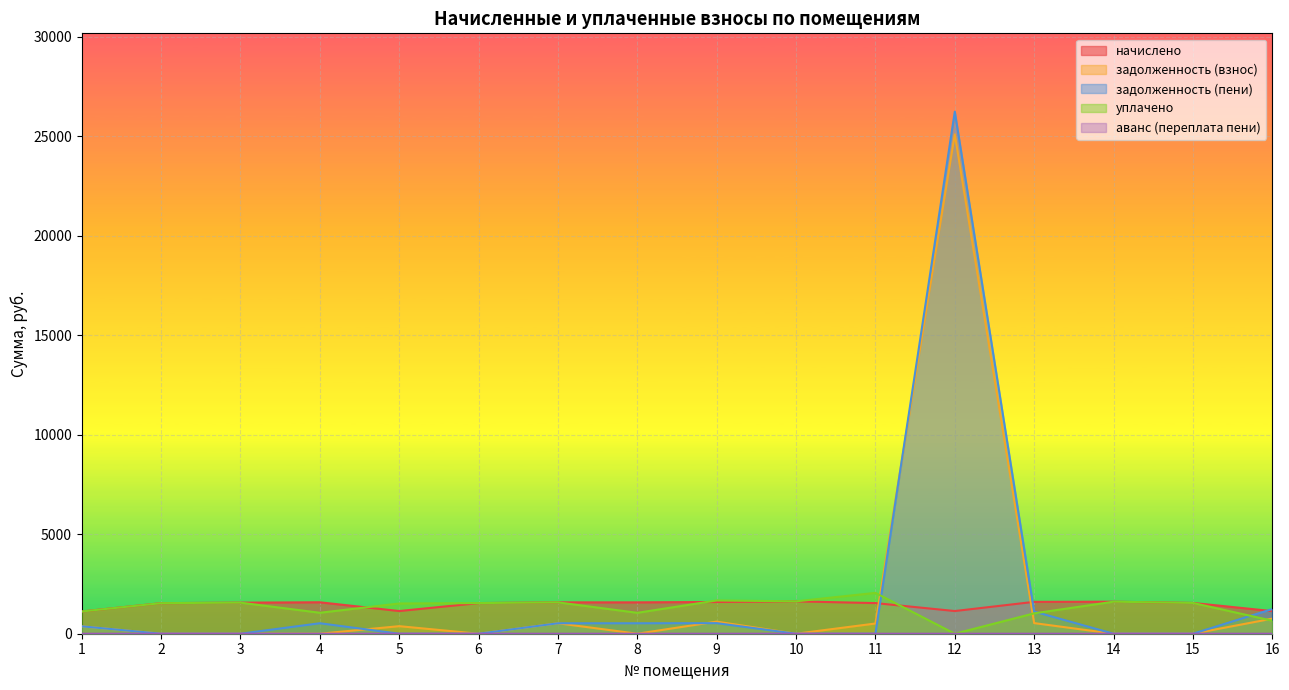

What is the value of the уплачено point at the 11th from the left?

2053.0